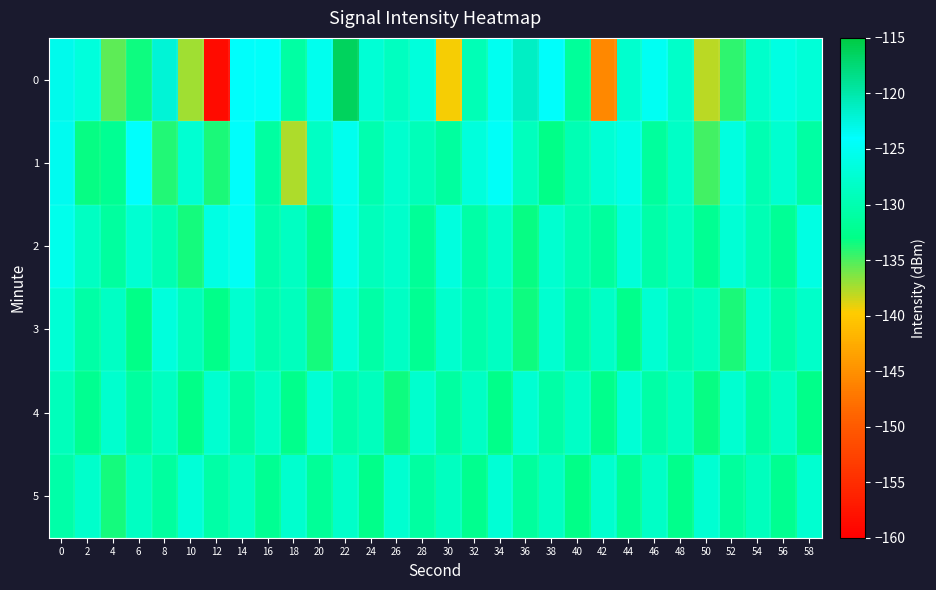

Reading left to right, extract all data points from this chart.

0: 0=-123.1	2=-126.7	4=-135.4	6=-133.3	8=-122.1	10=-137.3	12=-158.8	14=-123.9	16=-124.3	18=-130.9	20=-125.3	22=-116.4	24=-127.2	26=-128.8	28=-126.7	30=-139.5	32=-129.4	34=-125.1	36=-121.3	38=-123.8	40=-131.6	42=-145.6	44=-127.8	46=-124.9	48=-128.1	50=-137.9	52=-134.3	54=-127.9	56=-126.1	58=-127.0
1: 0=-123.3	2=-133.2	4=-132.2	6=-124.2	8=-134.0	10=-127.5	12=-133.8	14=-123.9	16=-131.0	18=-137.6	20=-128.5	22=-125.3	24=-130.1	26=-127.8	28=-129.4	30=-131.2	32=-126.7	34=-124.5	36=-128.9	38=-133.1	40=-129.6	42=-127.2	44=-125.8	46=-131.5	48=-128.3	50=-134.7	52=-126.4	54=-129.8	56=-127.6	58=-130.9
2: 0=-125.5	2=-128.7	4=-131.2	6=-127.4	8=-129.8	10=-133.5	12=-126.1	14=-124.8	16=-130.3	18=-128.6	20=-132.4	22=-125.7	24=-129.2	26=-127.9	28=-131.8	30=-126.5	32=-130.7	34=-128.1	36=-133.2	38=-127.6	40=-129.9	42=-131.4	44=-126.8	46=-130.5	48=-128.8	50=-132.1	52=-127.3	54=-129.6	56=-131.9	58=-126.2
3: 0=-127.2	2=-130.8	4=-128.5	6=-133.1	8=-126.7	10=-129.3	12=-132.8	14=-127.6	16=-130.2	18=-128.9	20=-133.5	22=-127.1	24=-130.7	26=-128.4	28=-132.2	30=-127.8	32=-130.4	34=-128.7	36=-133.3	38=-127.5	40=-130.9	42=-128.2	44=-132.6	46=-127.4	48=-130.1	50=-128.8	52=-133.7	54=-127.7	56=-130.6	58=-128.1
4: 0=-129.1	2=-132.4	4=-127.8	6=-131.2	8=-128.6	10=-133.0	12=-127.5	14=-130.9	16=-128.3	18=-132.7	20=-127.2	22=-130.6	24=-128.9	26=-133.3	28=-127.7	30=-131.1	32=-128.5	34=-132.9	36=-127.4	38=-130.8	40=-128.2	42=-132.6	44=-127.3	46=-130.7	48=-128.8	50=-133.2	52=-127.6	54=-131.0	56=-128.4	58=-132.8
5: 0=-130.5	2=-127.9	4=-133.6	6=-128.7	8=-131.3	10=-127.1	12=-130.8	14=-128.4	16=-132.2	18=-127.8	20=-131.7	22=-128.1	24=-132.9	26=-127.5	28=-131.1	30=-128.8	32=-132.5	34=-127.2	36=-131.4	38=-128.6	40=-133.0	42=-127.7	44=-131.9	46=-128.3	48=-132.7	50=-127.4	52=-131.5	54=-128.9	56=-132.3	58=-127.6